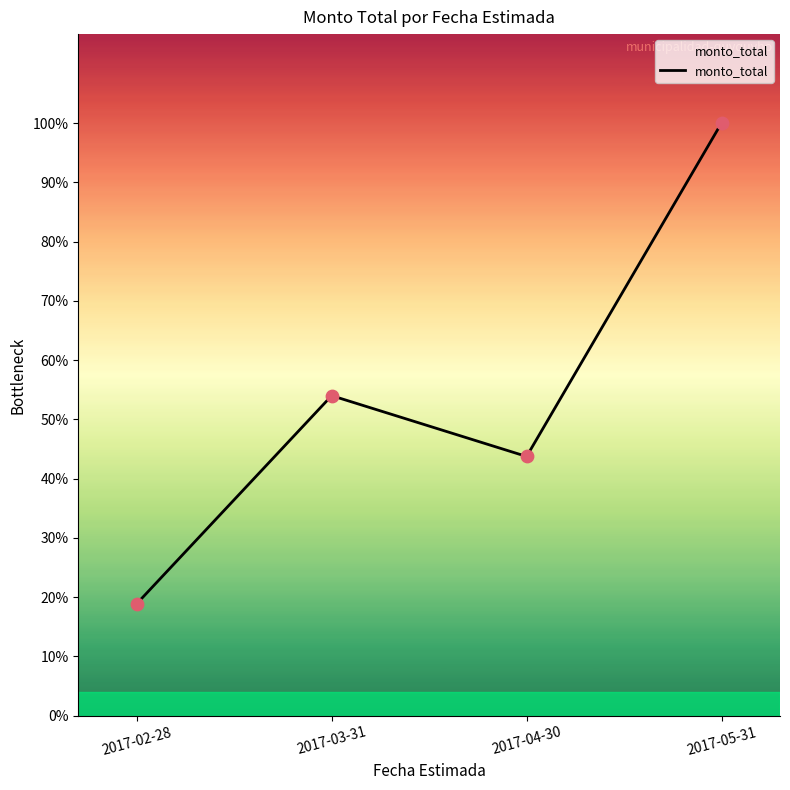

Which has a higher value, 2017-05-31 or 2017-03-31?

2017-05-31